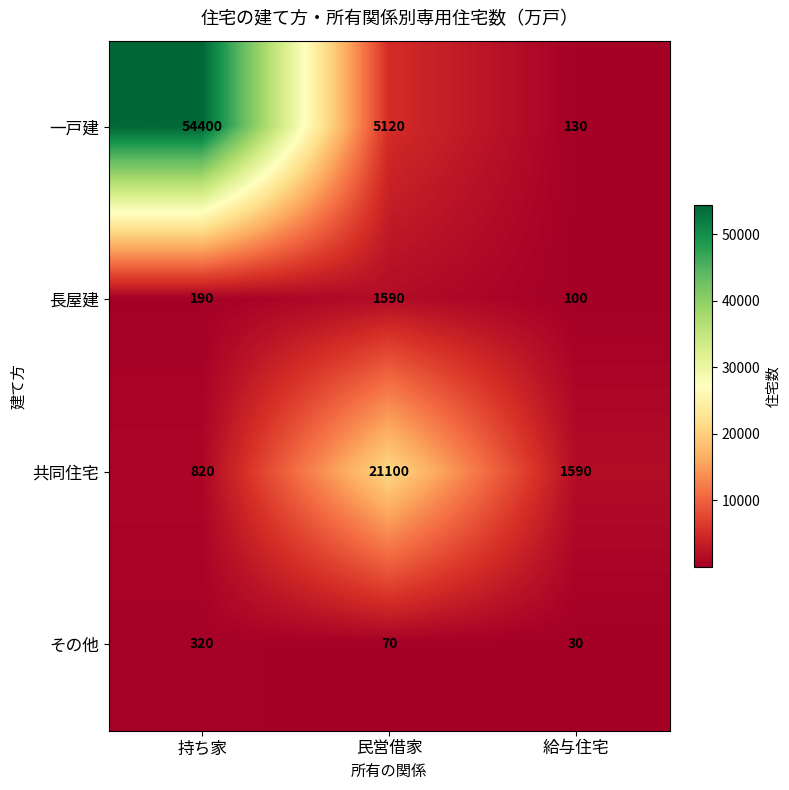

What is the difference between the maximum and minimum values in the 共同住宅 series?

20280